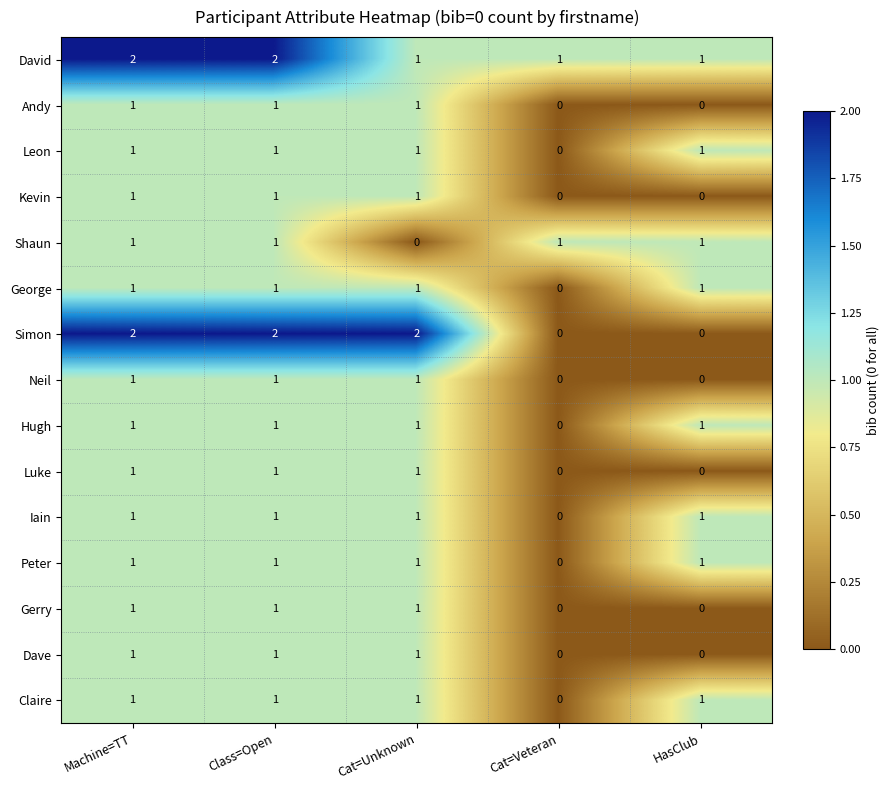

How many Iain values are between 1 and 2?

4